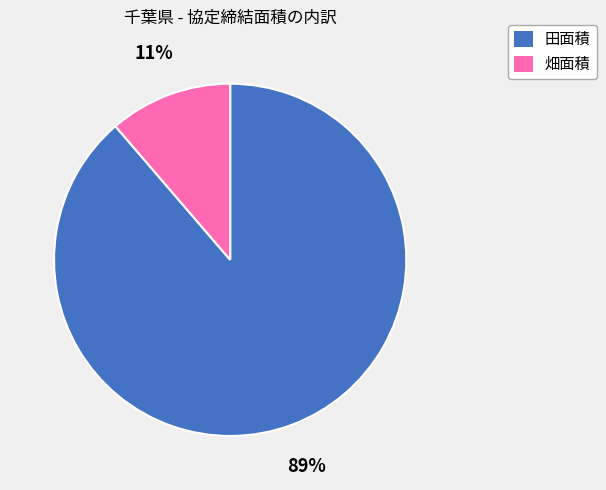

To the nearest percent, what percentage of the pie is 畑面積?

11%